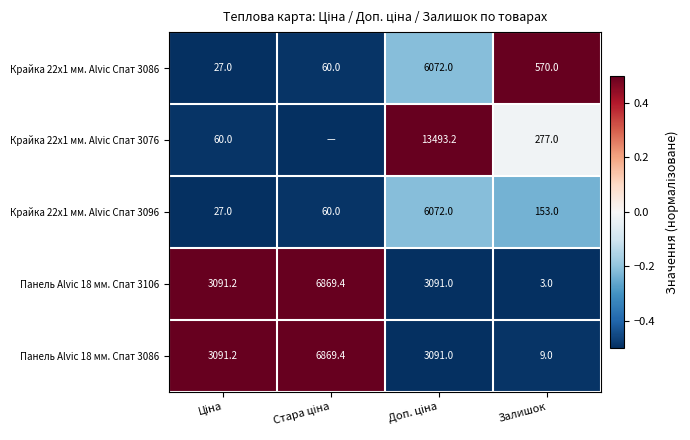

What is the highest value of the Панель Alvic 18 мм. Спат 3086 series?

6869.4